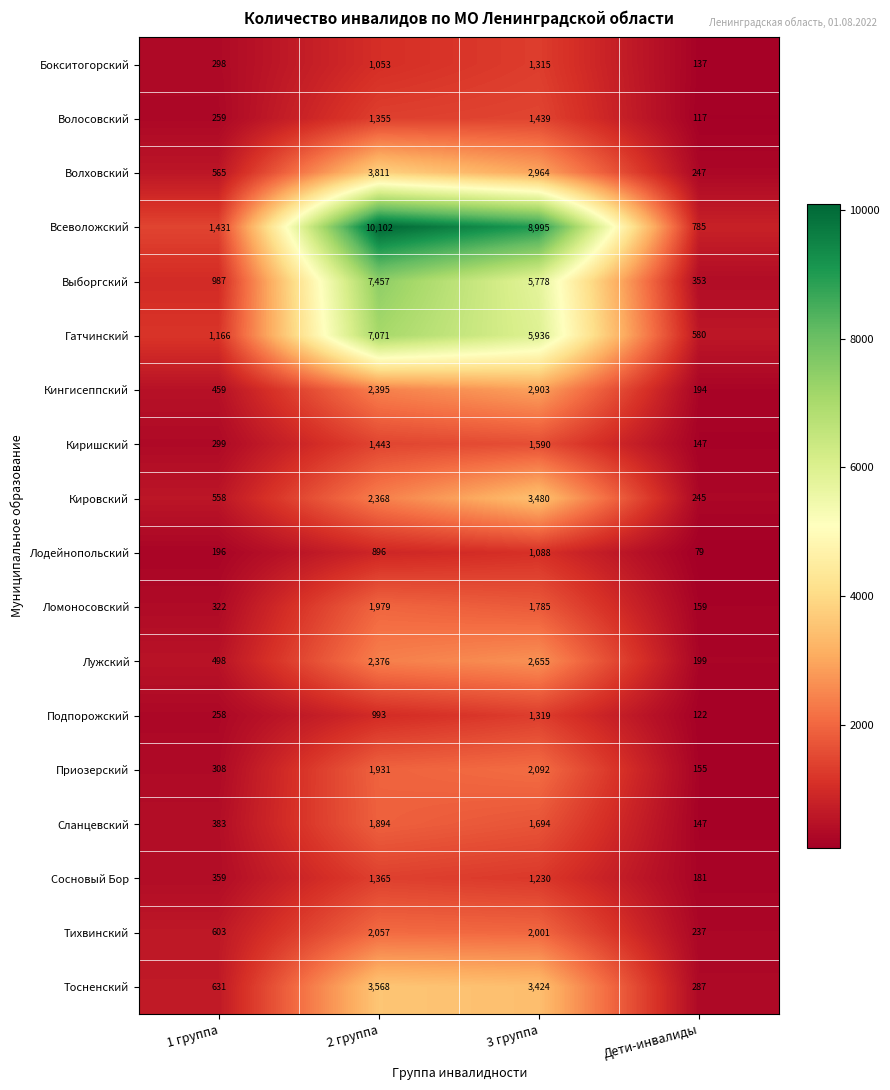

What is the minimum value shown in the chart?

79